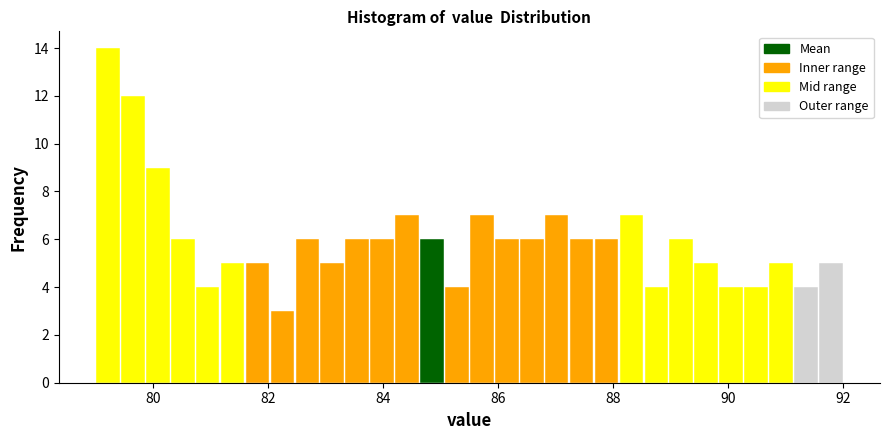

Around what value on the x-axis is the tallest bar? Give the approximate position of its centre, as read against the axis.

79.2